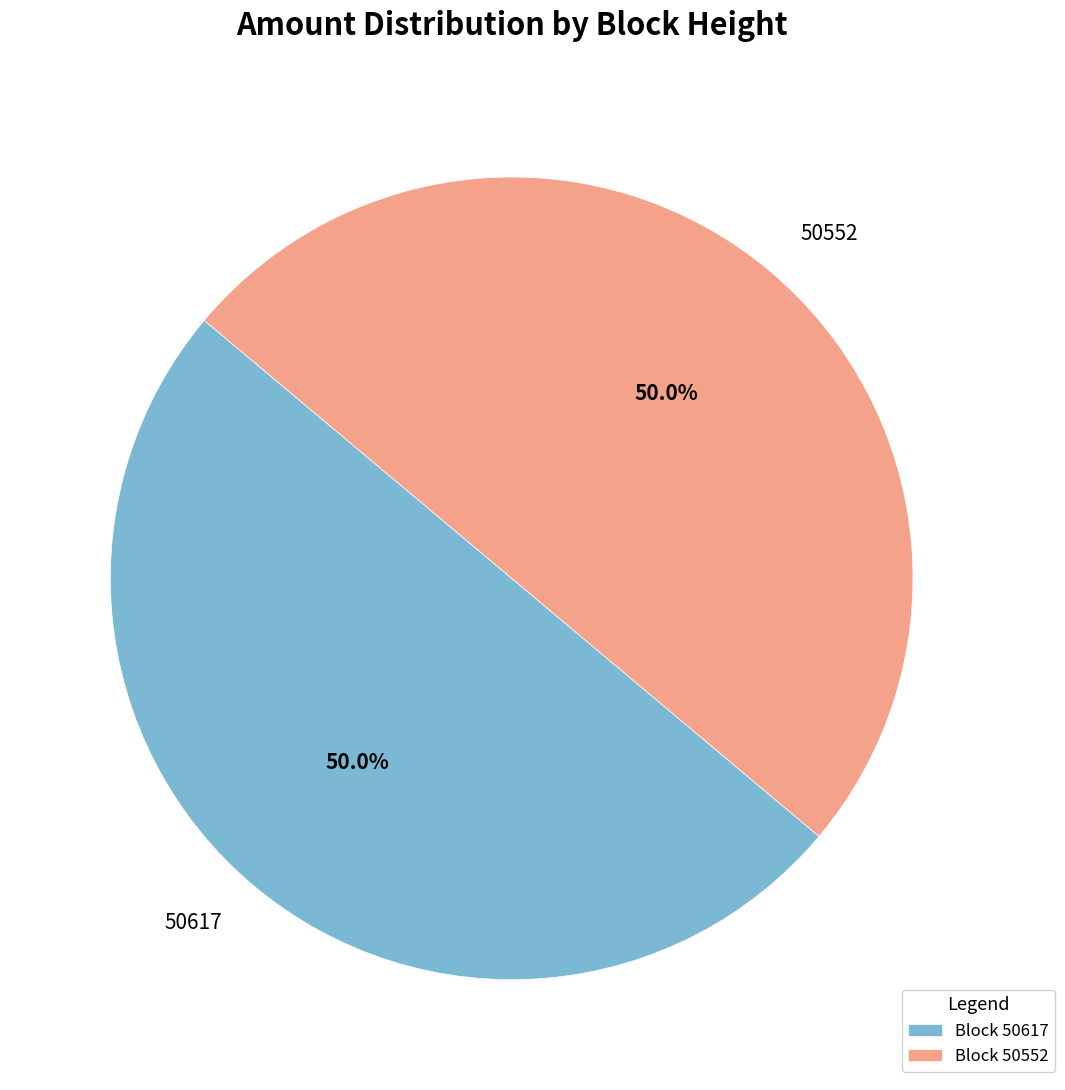

What percentage is NOT represented by 50617?

50.0%